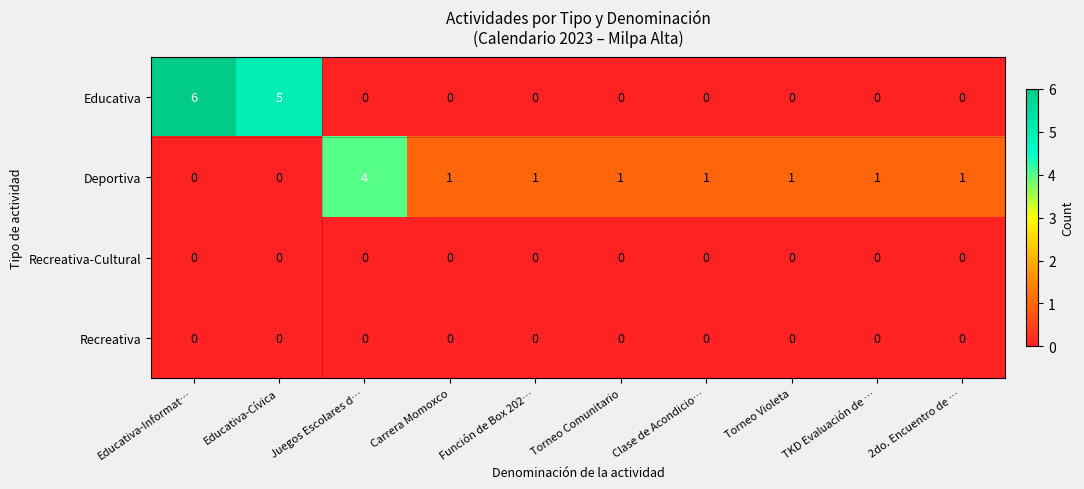

How many values in Educativa are above zero?

2